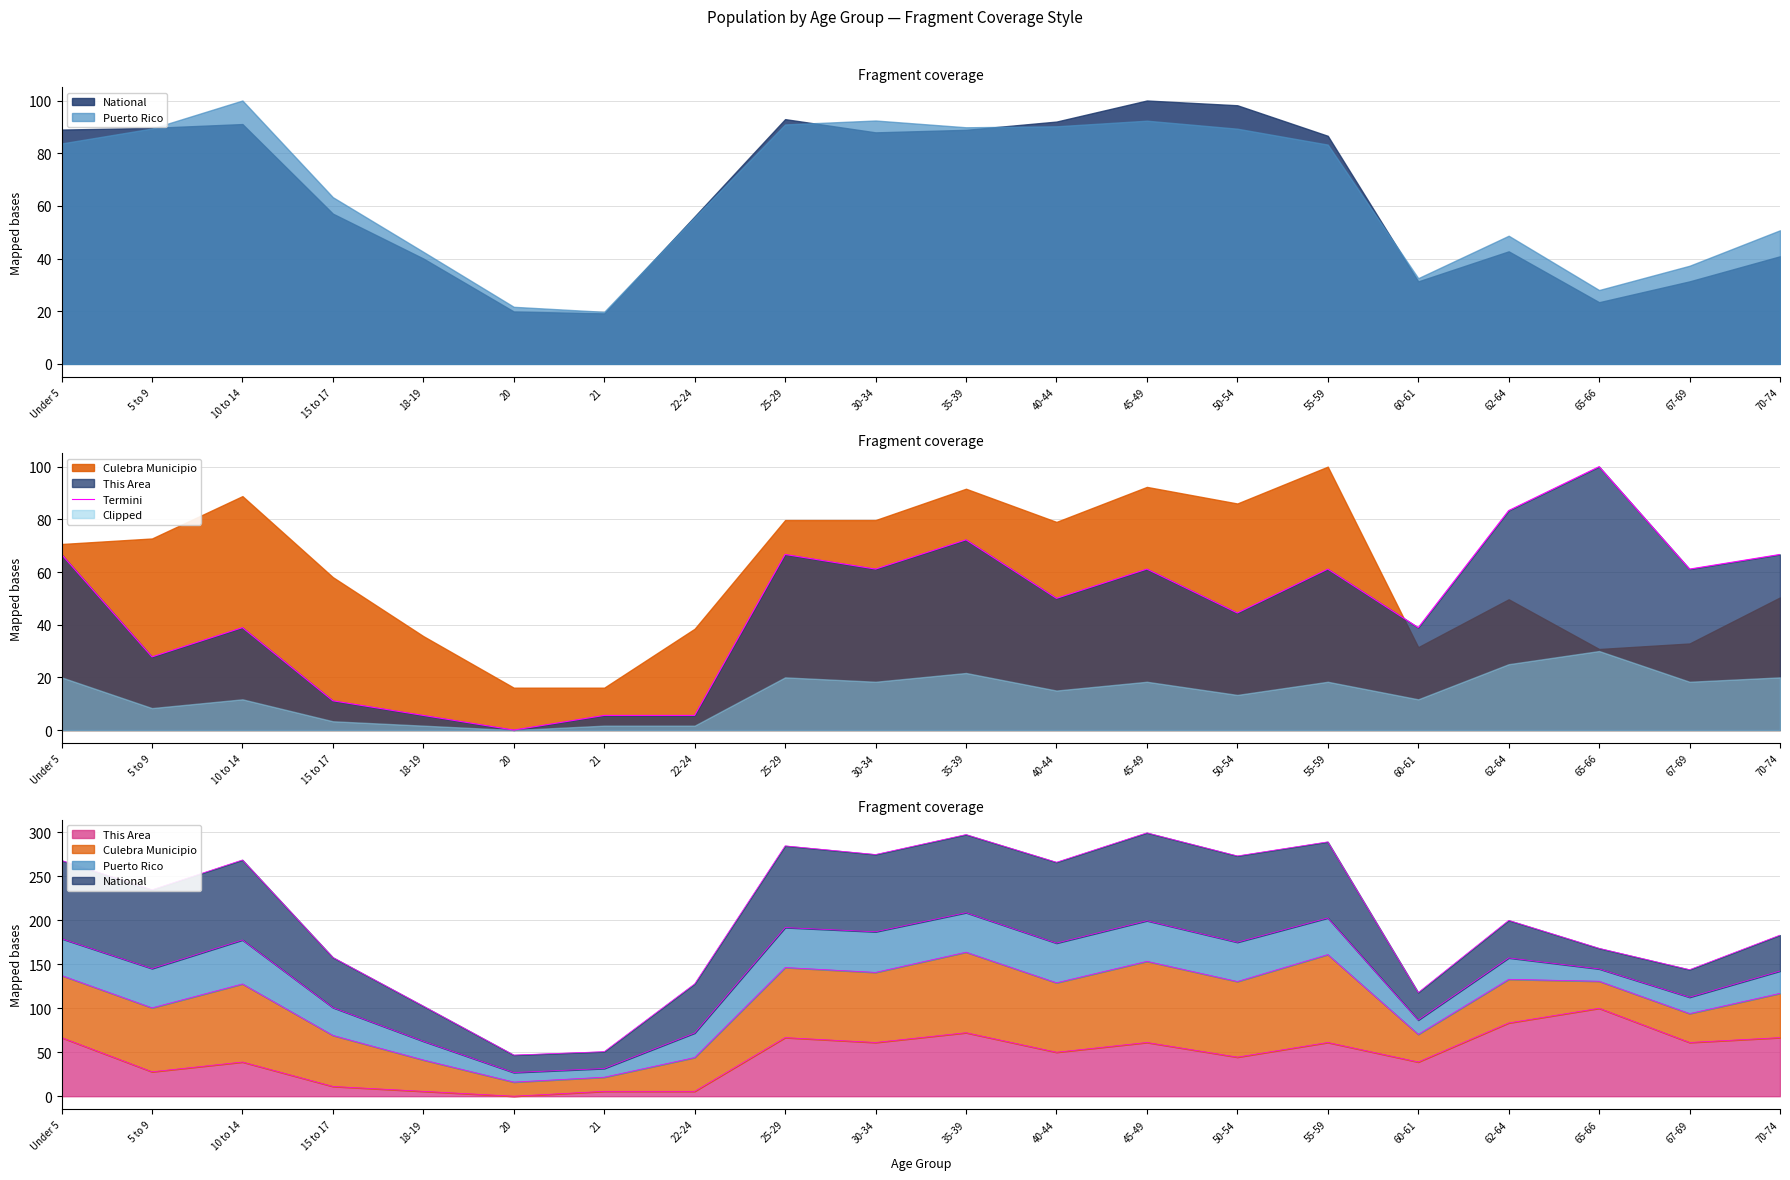

Where is the first local minimum?

5 to 9